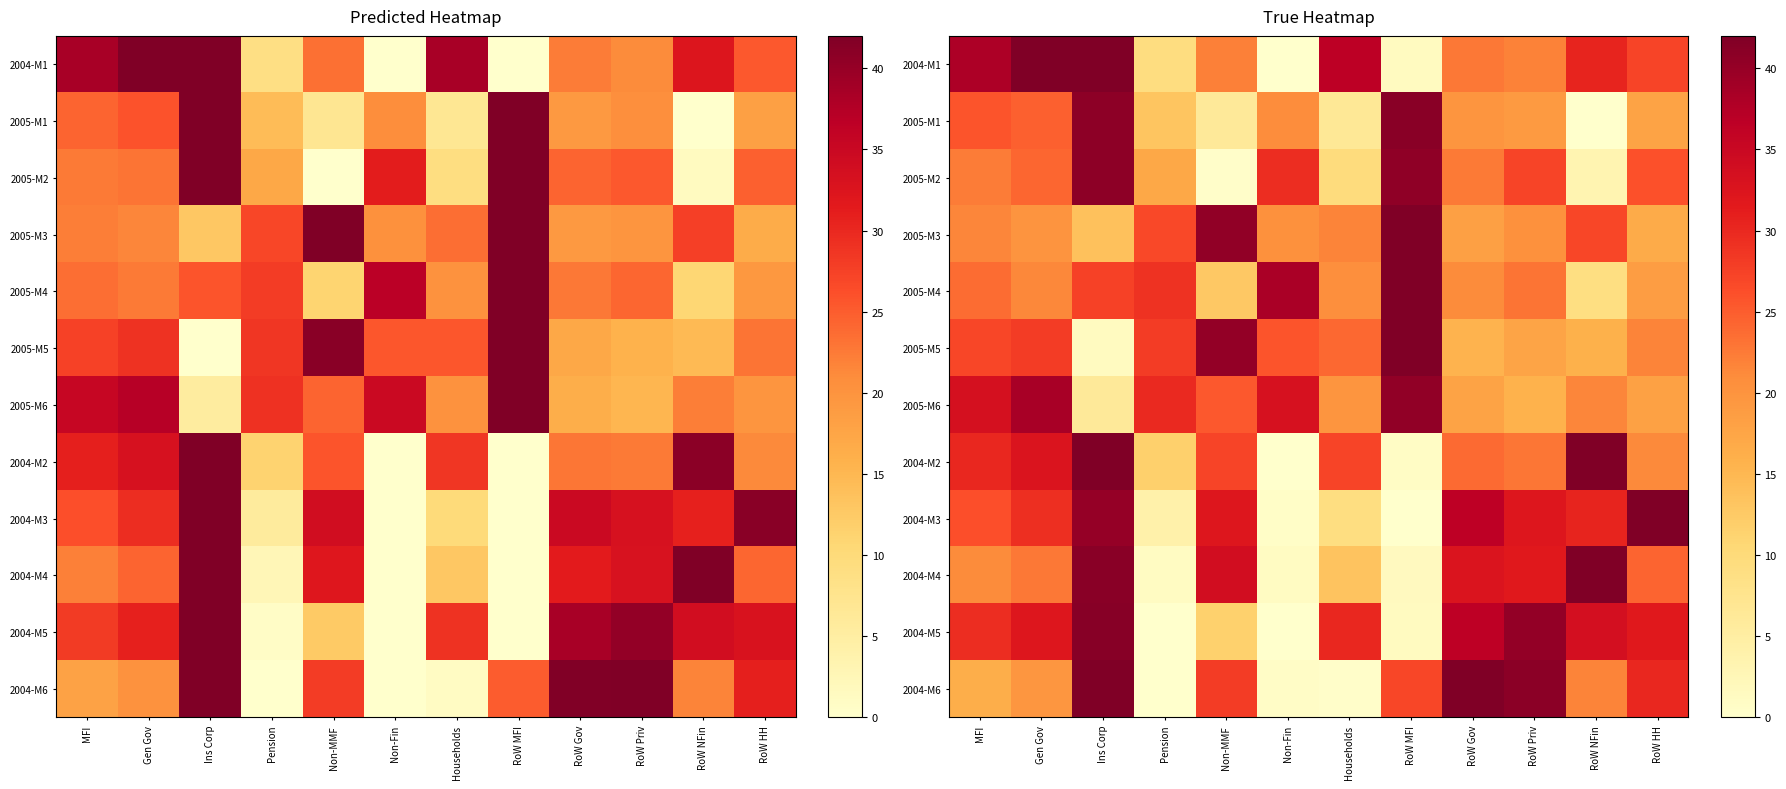

At which category is the sum across all series the highest?

Ins Corp